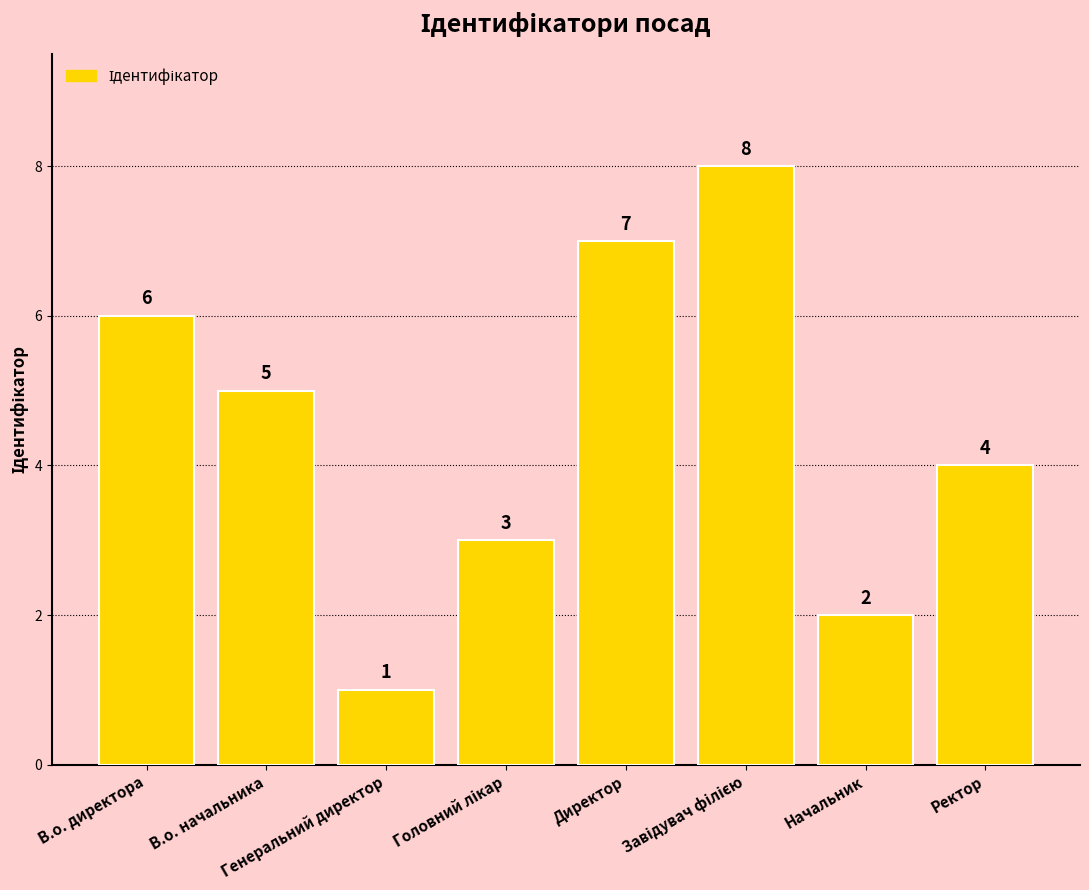

What is the sum of all values?

36